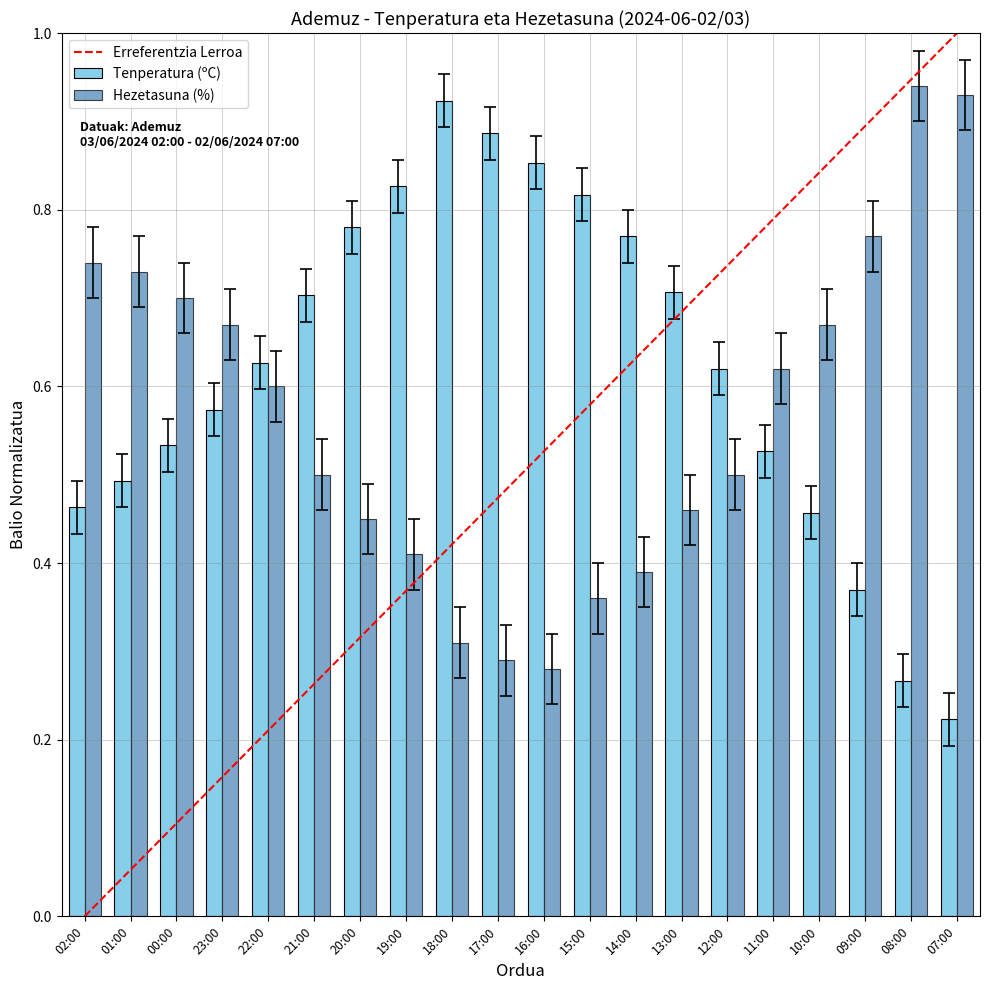

Which series has the largest total across all categories?

Tenperatura (ºC)